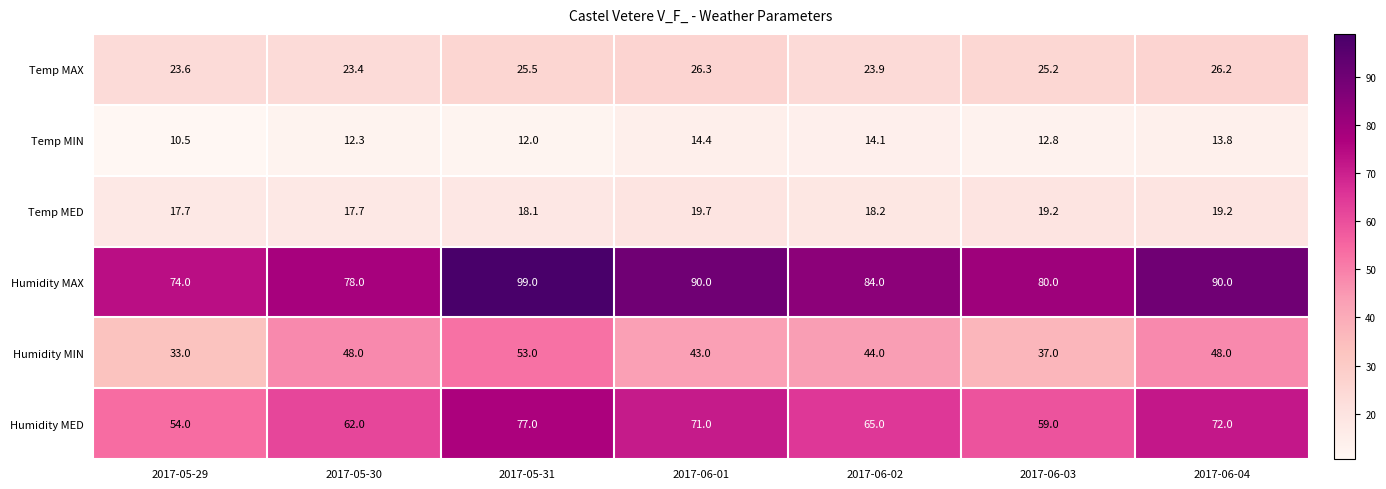

What is the difference between the highest and lowest values at 2017-05-30?

65.7